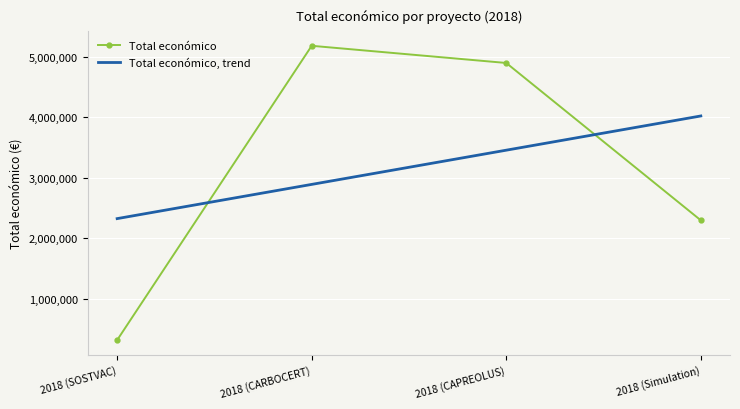

Reading left to right, extract all data points from this chart.

Total económico: 311553.0	5187255.0	4902645.0	2296067.0
Total económico, trend: 2324040.2	2890933.4	3457826.6	4024719.8